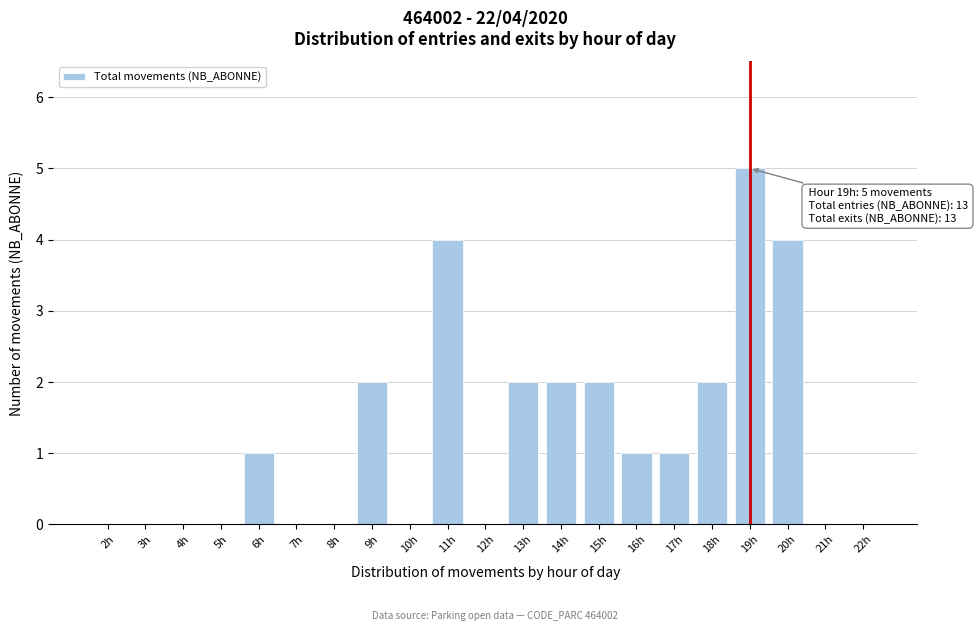

Reading right to left, extract all data points from this chart.

22h=0	21h=0	20h=4	19h=5	18h=2	17h=1	16h=1	15h=2	14h=2	13h=2	12h=0	11h=4	10h=0	9h=2	8h=0	7h=0	6h=1	5h=0	4h=0	3h=0	2h=0